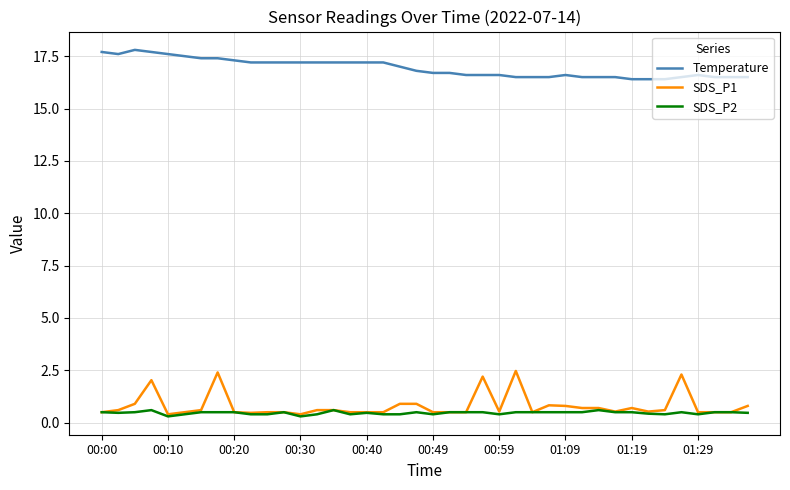

True or false: SDS_P1 and Temperature intersect in this chart.

False